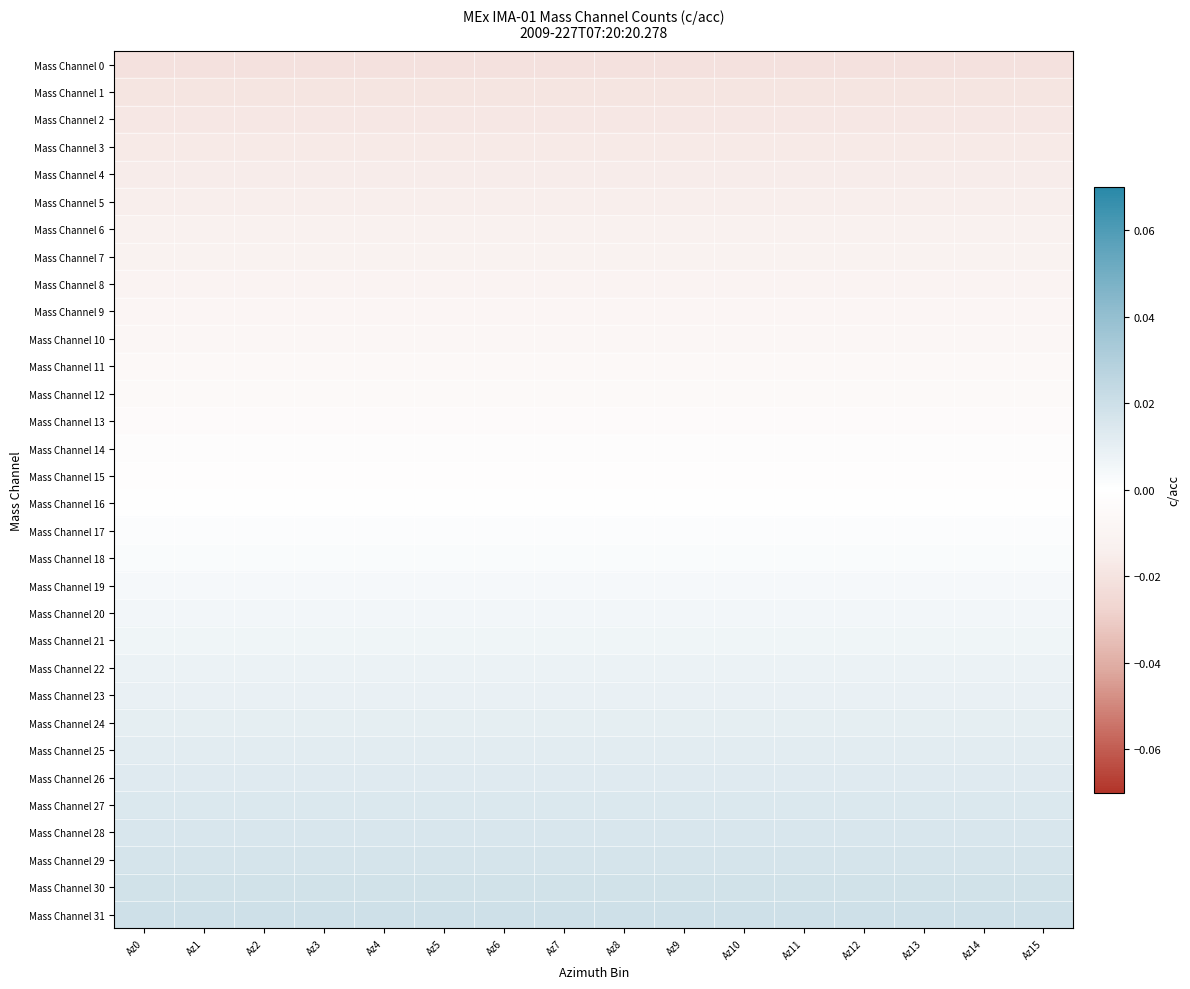

Reading right to left, what are all the values shown in this chart?

Mass Channel 0: Az15=-0.0	Az14=-0.0	Az13=-0.0	Az12=-0.0	Az11=-0.0	Az10=-0.0	Az9=-0.0	Az8=-0.0	Az7=-0.0	Az6=-0.0	Az5=-0.0	Az4=-0.0	Az3=-0.0	Az2=-0.0	Az1=-0.0	Az0=-0.0
Mass Channel 1: Az15=-0.0	Az14=-0.0	Az13=-0.0	Az12=-0.0	Az11=-0.0	Az10=-0.0	Az9=-0.0	Az8=-0.0	Az7=-0.0	Az6=-0.0	Az5=-0.0	Az4=-0.0	Az3=-0.0	Az2=-0.0	Az1=-0.0	Az0=-0.0
Mass Channel 2: Az15=-0.0	Az14=-0.0	Az13=-0.0	Az12=-0.0	Az11=-0.0	Az10=-0.0	Az9=-0.0	Az8=-0.0	Az7=-0.0	Az6=-0.0	Az5=-0.0	Az4=-0.0	Az3=-0.0	Az2=-0.0	Az1=-0.0	Az0=-0.0
Mass Channel 3: Az15=-0.0	Az14=-0.0	Az13=-0.0	Az12=-0.0	Az11=-0.0	Az10=-0.0	Az9=-0.0	Az8=-0.0	Az7=-0.0	Az6=-0.0	Az5=-0.0	Az4=-0.0	Az3=-0.0	Az2=-0.0	Az1=-0.0	Az0=-0.0
Mass Channel 4: Az15=-0.0	Az14=-0.0	Az13=-0.0	Az12=-0.0	Az11=-0.0	Az10=-0.0	Az9=-0.0	Az8=-0.0	Az7=-0.0	Az6=-0.0	Az5=-0.0	Az4=-0.0	Az3=-0.0	Az2=-0.0	Az1=-0.0	Az0=-0.0
Mass Channel 5: Az15=-0.0	Az14=-0.0	Az13=-0.0	Az12=-0.0	Az11=-0.0	Az10=-0.0	Az9=-0.0	Az8=-0.0	Az7=-0.0	Az6=-0.0	Az5=-0.0	Az4=-0.0	Az3=-0.0	Az2=-0.0	Az1=-0.0	Az0=-0.0
Mass Channel 6: Az15=-0.0	Az14=-0.0	Az13=-0.0	Az12=-0.0	Az11=-0.0	Az10=-0.0	Az9=-0.0	Az8=-0.0	Az7=-0.0	Az6=-0.0	Az5=-0.0	Az4=-0.0	Az3=-0.0	Az2=-0.0	Az1=-0.0	Az0=-0.0
Mass Channel 7: Az15=-0.0	Az14=-0.0	Az13=-0.0	Az12=-0.0	Az11=-0.0	Az10=-0.0	Az9=-0.0	Az8=-0.0	Az7=-0.0	Az6=-0.0	Az5=-0.0	Az4=-0.0	Az3=-0.0	Az2=-0.0	Az1=-0.0	Az0=-0.0
Mass Channel 8: Az15=-0.0	Az14=-0.0	Az13=-0.0	Az12=-0.0	Az11=-0.0	Az10=-0.0	Az9=-0.0	Az8=-0.0	Az7=-0.0	Az6=-0.0	Az5=-0.0	Az4=-0.0	Az3=-0.0	Az2=-0.0	Az1=-0.0	Az0=-0.0
Mass Channel 9: Az15=-0.0	Az14=-0.0	Az13=-0.0	Az12=-0.0	Az11=-0.0	Az10=-0.0	Az9=-0.0	Az8=-0.0	Az7=-0.0	Az6=-0.0	Az5=-0.0	Az4=-0.0	Az3=-0.0	Az2=-0.0	Az1=-0.0	Az0=-0.0
Mass Channel 10: Az15=-0.0	Az14=-0.0	Az13=-0.0	Az12=-0.0	Az11=-0.0	Az10=-0.0	Az9=-0.0	Az8=-0.0	Az7=-0.0	Az6=-0.0	Az5=-0.0	Az4=-0.0	Az3=-0.0	Az2=-0.0	Az1=-0.0	Az0=-0.0
Mass Channel 11: Az15=-0.0	Az14=-0.0	Az13=-0.0	Az12=-0.0	Az11=-0.0	Az10=-0.0	Az9=-0.0	Az8=-0.0	Az7=-0.0	Az6=-0.0	Az5=-0.0	Az4=-0.0	Az3=-0.0	Az2=-0.0	Az1=-0.0	Az0=-0.0
Mass Channel 12: Az15=-0.0	Az14=-0.0	Az13=-0.0	Az12=-0.0	Az11=-0.0	Az10=-0.0	Az9=-0.0	Az8=-0.0	Az7=-0.0	Az6=-0.0	Az5=-0.0	Az4=-0.0	Az3=-0.0	Az2=-0.0	Az1=-0.0	Az0=-0.0
Mass Channel 13: Az15=-0.0	Az14=-0.0	Az13=-0.0	Az12=-0.0	Az11=-0.0	Az10=-0.0	Az9=-0.0	Az8=-0.0	Az7=-0.0	Az6=-0.0	Az5=-0.0	Az4=-0.0	Az3=-0.0	Az2=-0.0	Az1=-0.0	Az0=-0.0
Mass Channel 14: Az15=-0.0	Az14=-0.0	Az13=-0.0	Az12=-0.0	Az11=-0.0	Az10=-0.0	Az9=-0.0	Az8=-0.0	Az7=-0.0	Az6=-0.0	Az5=-0.0	Az4=-0.0	Az3=-0.0	Az2=-0.0	Az1=-0.0	Az0=-0.0
Mass Channel 15: Az15=-0.0	Az14=-0.0	Az13=-0.0	Az12=-0.0	Az11=-0.0	Az10=-0.0	Az9=-0.0	Az8=-0.0	Az7=-0.0	Az6=-0.0	Az5=-0.0	Az4=-0.0	Az3=-0.0	Az2=-0.0	Az1=-0.0	Az0=-0.0
Mass Channel 16: Az15=0.0	Az14=0.0	Az13=0.0	Az12=0.0	Az11=0.0	Az10=0.0	Az9=0.0	Az8=0.0	Az7=0.0	Az6=0.0	Az5=0.0	Az4=0.0	Az3=0.0	Az2=0.0	Az1=0.0	Az0=0.0
Mass Channel 17: Az15=0.0	Az14=0.0	Az13=0.0	Az12=0.0	Az11=0.0	Az10=0.0	Az9=0.0	Az8=0.0	Az7=0.0	Az6=0.0	Az5=0.0	Az4=0.0	Az3=0.0	Az2=0.0	Az1=0.0	Az0=0.0
Mass Channel 18: Az15=0.0	Az14=0.0	Az13=0.0	Az12=0.0	Az11=0.0	Az10=0.0	Az9=0.0	Az8=0.0	Az7=0.0	Az6=0.0	Az5=0.0	Az4=0.0	Az3=0.0	Az2=0.0	Az1=0.0	Az0=0.0
Mass Channel 19: Az15=0.0	Az14=0.0	Az13=0.0	Az12=0.0	Az11=0.0	Az10=0.0	Az9=0.0	Az8=0.0	Az7=0.0	Az6=0.0	Az5=0.0	Az4=0.0	Az3=0.0	Az2=0.0	Az1=0.0	Az0=0.0
Mass Channel 20: Az15=0.0	Az14=0.0	Az13=0.0	Az12=0.0	Az11=0.0	Az10=0.0	Az9=0.0	Az8=0.0	Az7=0.0	Az6=0.0	Az5=0.0	Az4=0.0	Az3=0.0	Az2=0.0	Az1=0.0	Az0=0.0
Mass Channel 21: Az15=0.0	Az14=0.0	Az13=0.0	Az12=0.0	Az11=0.0	Az10=0.0	Az9=0.0	Az8=0.0	Az7=0.0	Az6=0.0	Az5=0.0	Az4=0.0	Az3=0.0	Az2=0.0	Az1=0.0	Az0=0.0
Mass Channel 22: Az15=0.0	Az14=0.0	Az13=0.0	Az12=0.0	Az11=0.0	Az10=0.0	Az9=0.0	Az8=0.0	Az7=0.0	Az6=0.0	Az5=0.0	Az4=0.0	Az3=0.0	Az2=0.0	Az1=0.0	Az0=0.0
Mass Channel 23: Az15=0.0	Az14=0.0	Az13=0.0	Az12=0.0	Az11=0.0	Az10=0.0	Az9=0.0	Az8=0.0	Az7=0.0	Az6=0.0	Az5=0.0	Az4=0.0	Az3=0.0	Az2=0.0	Az1=0.0	Az0=0.0
Mass Channel 24: Az15=0.0	Az14=0.0	Az13=0.0	Az12=0.0	Az11=0.0	Az10=0.0	Az9=0.0	Az8=0.0	Az7=0.0	Az6=0.0	Az5=0.0	Az4=0.0	Az3=0.0	Az2=0.0	Az1=0.0	Az0=0.0
Mass Channel 25: Az15=0.0	Az14=0.0	Az13=0.0	Az12=0.0	Az11=0.0	Az10=0.0	Az9=0.0	Az8=0.0	Az7=0.0	Az6=0.0	Az5=0.0	Az4=0.0	Az3=0.0	Az2=0.0	Az1=0.0	Az0=0.0
Mass Channel 26: Az15=0.0	Az14=0.0	Az13=0.0	Az12=0.0	Az11=0.0	Az10=0.0	Az9=0.0	Az8=0.0	Az7=0.0	Az6=0.0	Az5=0.0	Az4=0.0	Az3=0.0	Az2=0.0	Az1=0.0	Az0=0.0
Mass Channel 27: Az15=0.0	Az14=0.0	Az13=0.0	Az12=0.0	Az11=0.0	Az10=0.0	Az9=0.0	Az8=0.0	Az7=0.0	Az6=0.0	Az5=0.0	Az4=0.0	Az3=0.0	Az2=0.0	Az1=0.0	Az0=0.0
Mass Channel 28: Az15=0.0	Az14=0.0	Az13=0.0	Az12=0.0	Az11=0.0	Az10=0.0	Az9=0.0	Az8=0.0	Az7=0.0	Az6=0.0	Az5=0.0	Az4=0.0	Az3=0.0	Az2=0.0	Az1=0.0	Az0=0.0
Mass Channel 29: Az15=0.0	Az14=0.0	Az13=0.0	Az12=0.0	Az11=0.0	Az10=0.0	Az9=0.0	Az8=0.0	Az7=0.0	Az6=0.0	Az5=0.0	Az4=0.0	Az3=0.0	Az2=0.0	Az1=0.0	Az0=0.0
Mass Channel 30: Az15=0.0	Az14=0.0	Az13=0.0	Az12=0.0	Az11=0.0	Az10=0.0	Az9=0.0	Az8=0.0	Az7=0.0	Az6=0.0	Az5=0.0	Az4=0.0	Az3=0.0	Az2=0.0	Az1=0.0	Az0=0.0
Mass Channel 31: Az15=0.0	Az14=0.0	Az13=0.0	Az12=0.0	Az11=0.0	Az10=0.0	Az9=0.0	Az8=0.0	Az7=0.0	Az6=0.0	Az5=0.0	Az4=0.0	Az3=0.0	Az2=0.0	Az1=0.0	Az0=0.0